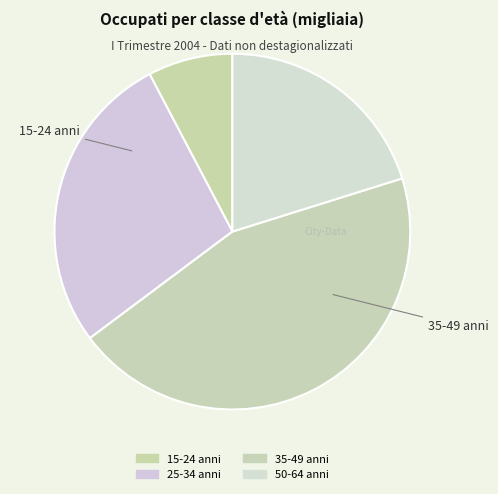

Count the number of slices in the pie.

4